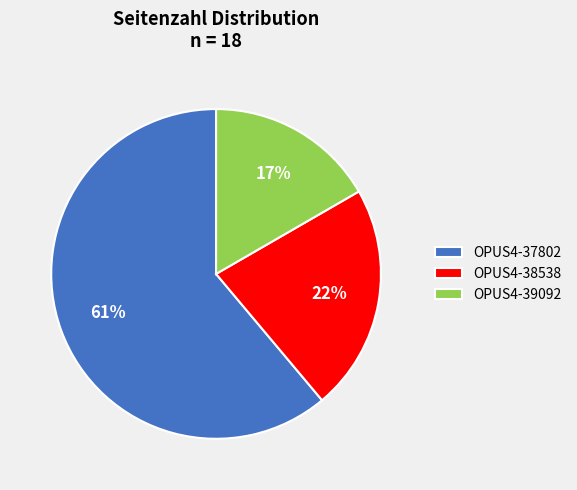

Between OPUS4-37802 and OPUS4-38538, which is larger?

OPUS4-37802